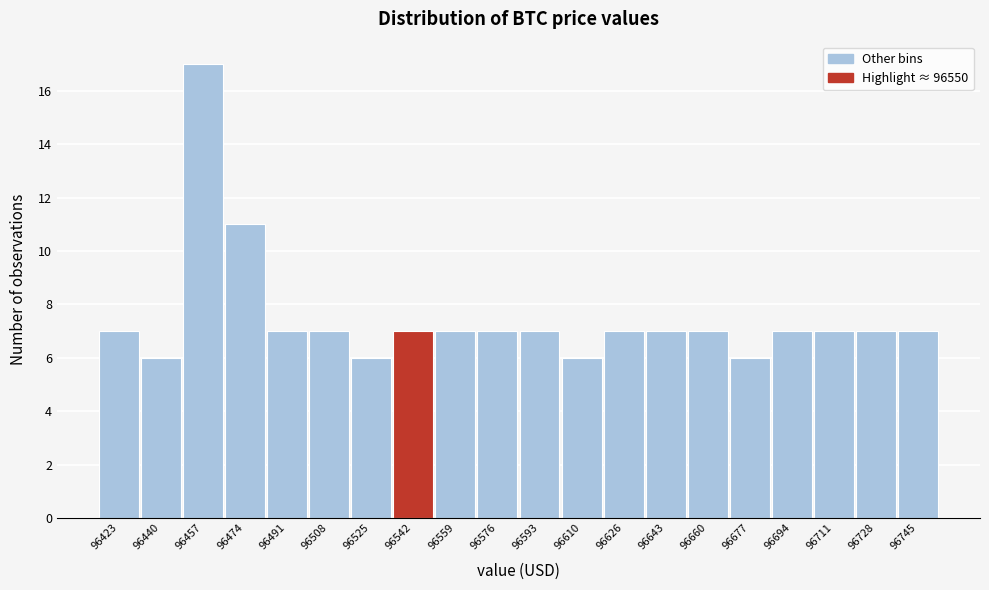

Reading left to right, extract all data points from this chart.

7	6	17	11	7	7	6	7	7	7	7	6	7	7	7	6	7	7	7	7